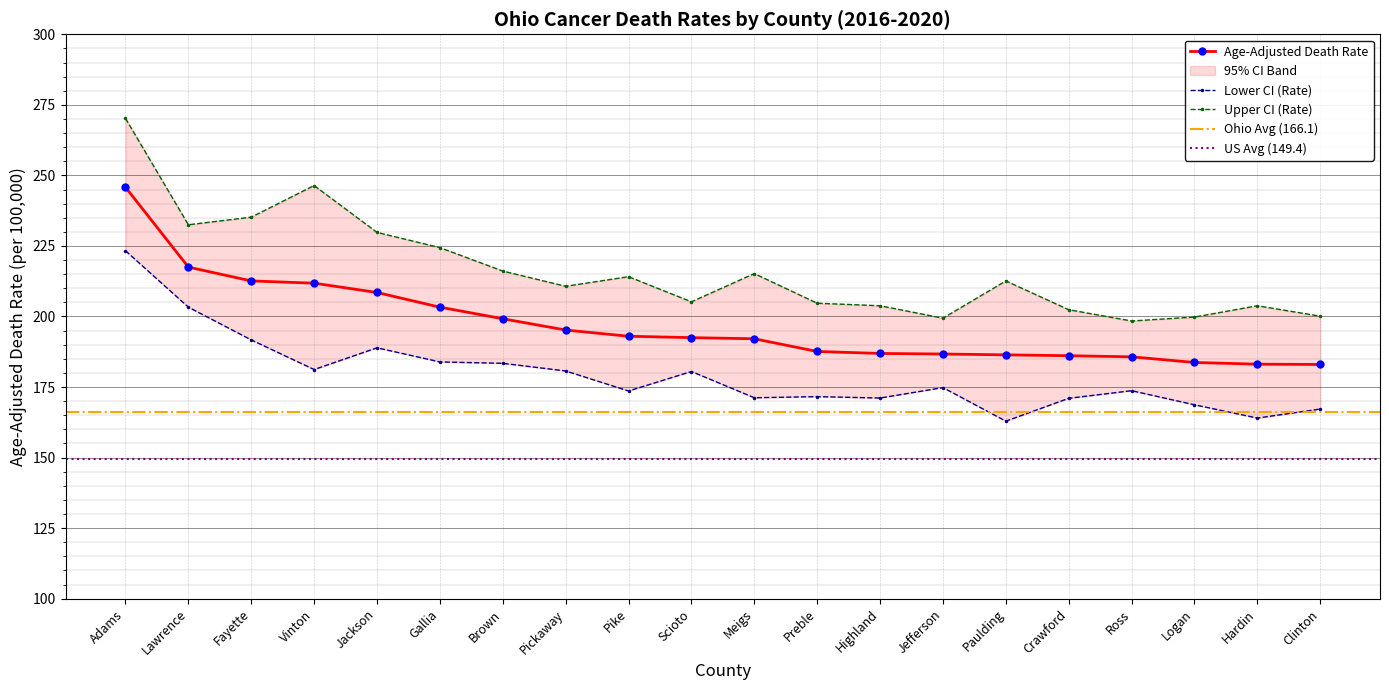

Between Jackson and Hardin, which is larger?

Jackson